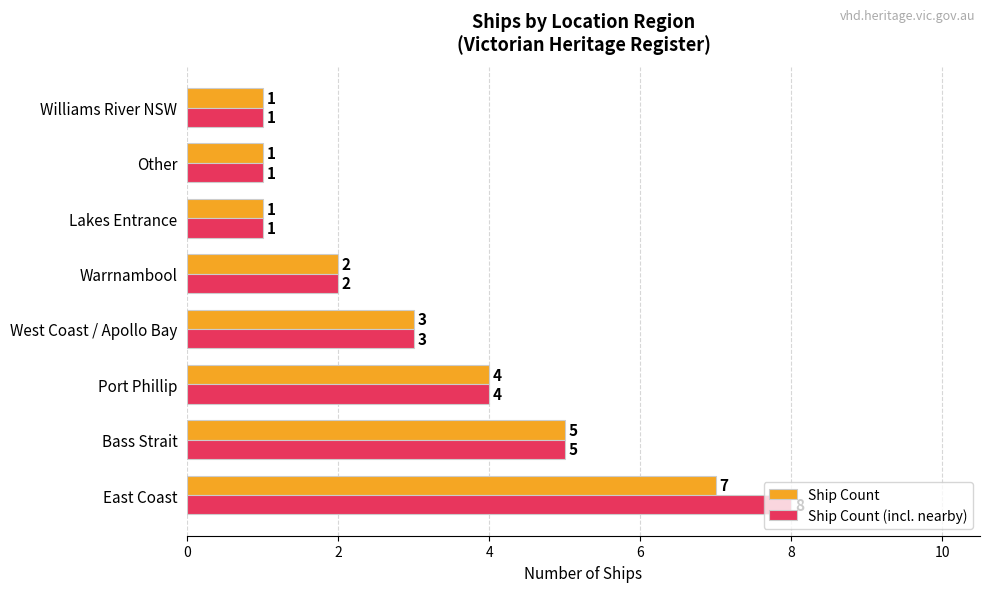

What is the difference between the maximum and minimum values in the Ship Count (incl. nearby) series?

7